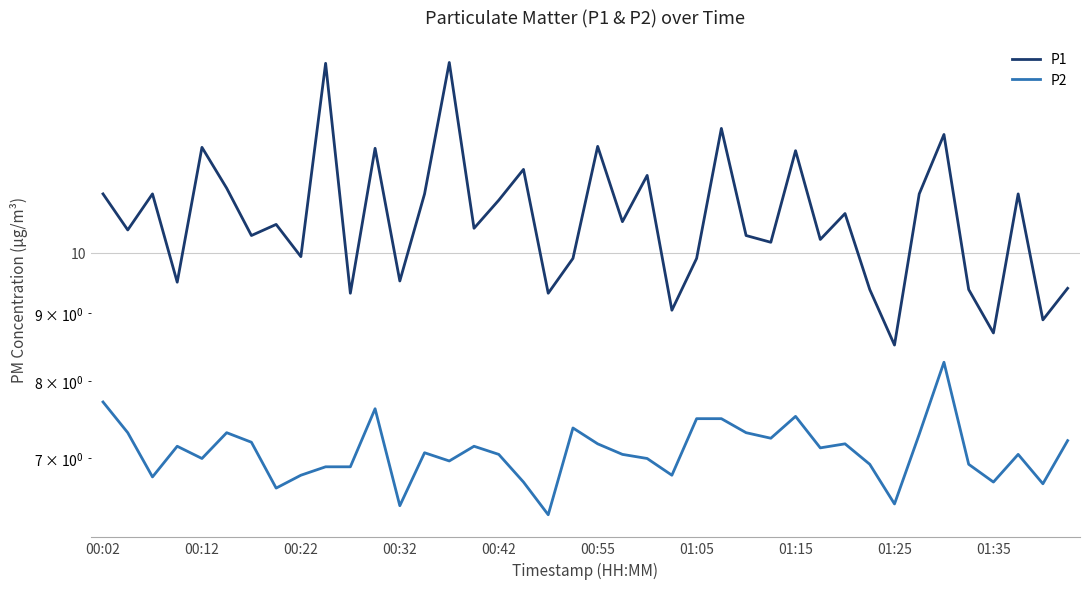

What is the average value of the P2 series?

7.1